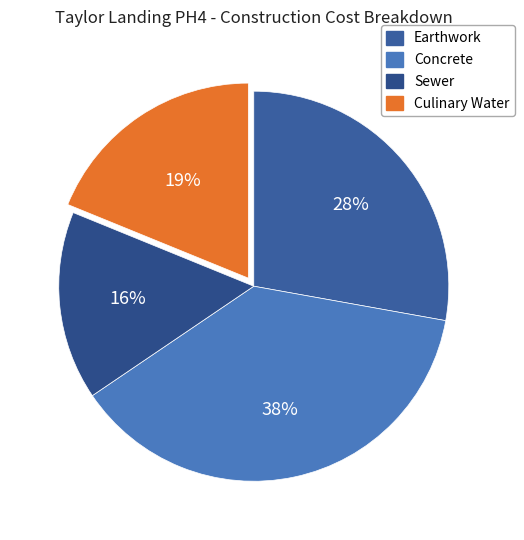

Is it true that Sewer is 16% of the pie?

True